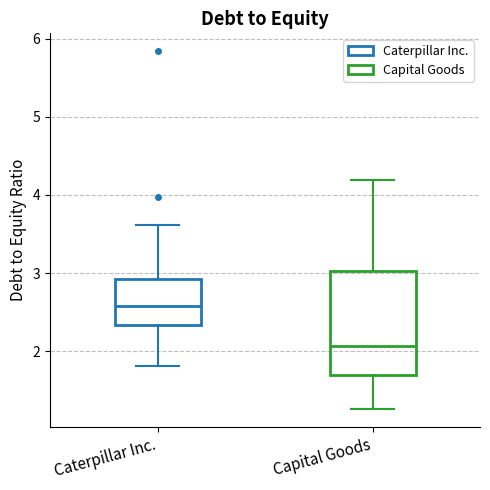

Reading left to right, read every box against the y-axis: the position of its median line, the range the box covers, and the ends of its whiskers. The values are not printed on the chart, so give them approximately, as read against the axis.

Caterpillar Inc.: median 2.6, box 2.3 to 2.9, whiskers 1.8 to 3.6
Capital Goods: median 2.1, box 1.7 to 3.0, whiskers 1.3 to 4.2